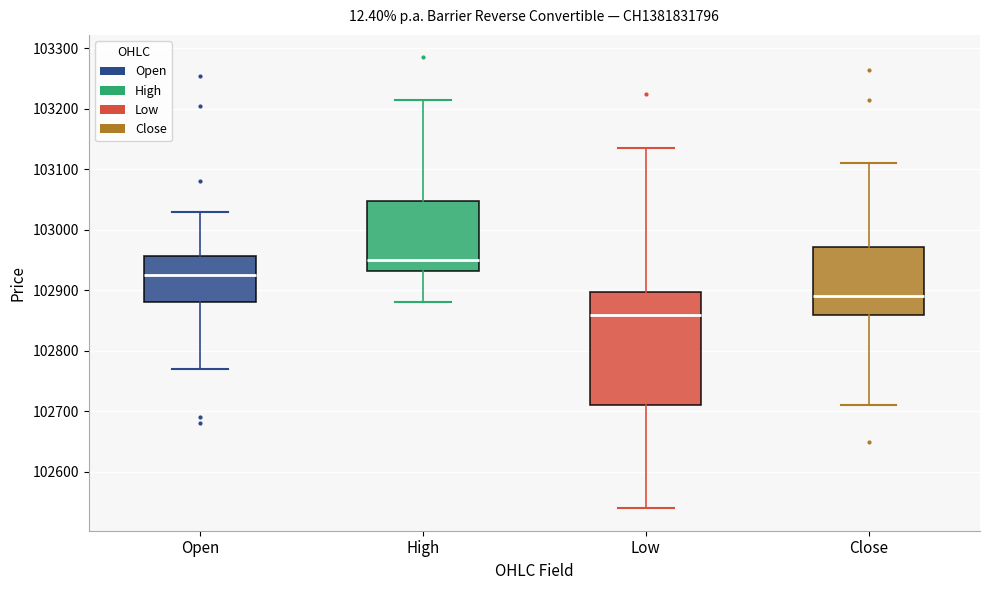

Which box is the tallest, from its lower edge to its upper edge?

Low